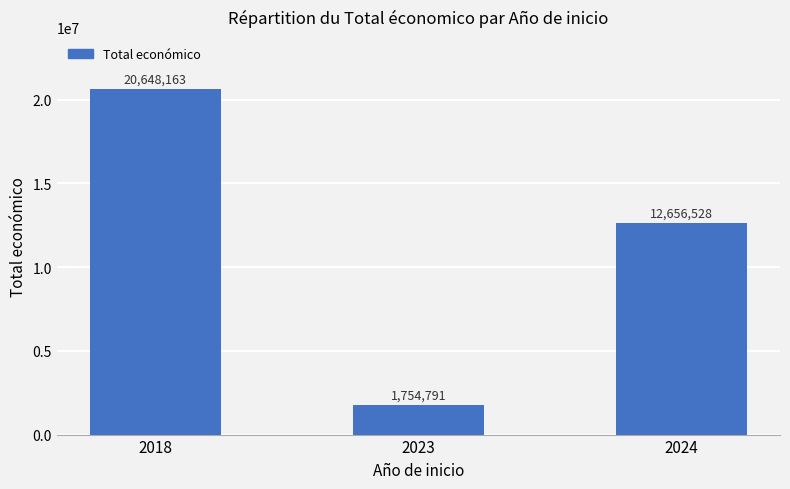

Are the bars horizontal?

No